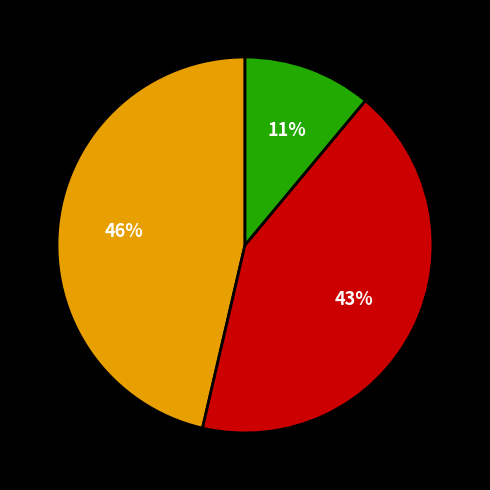

To the nearest percent, what is the difference between the largest and smallest slice percentages?

35%